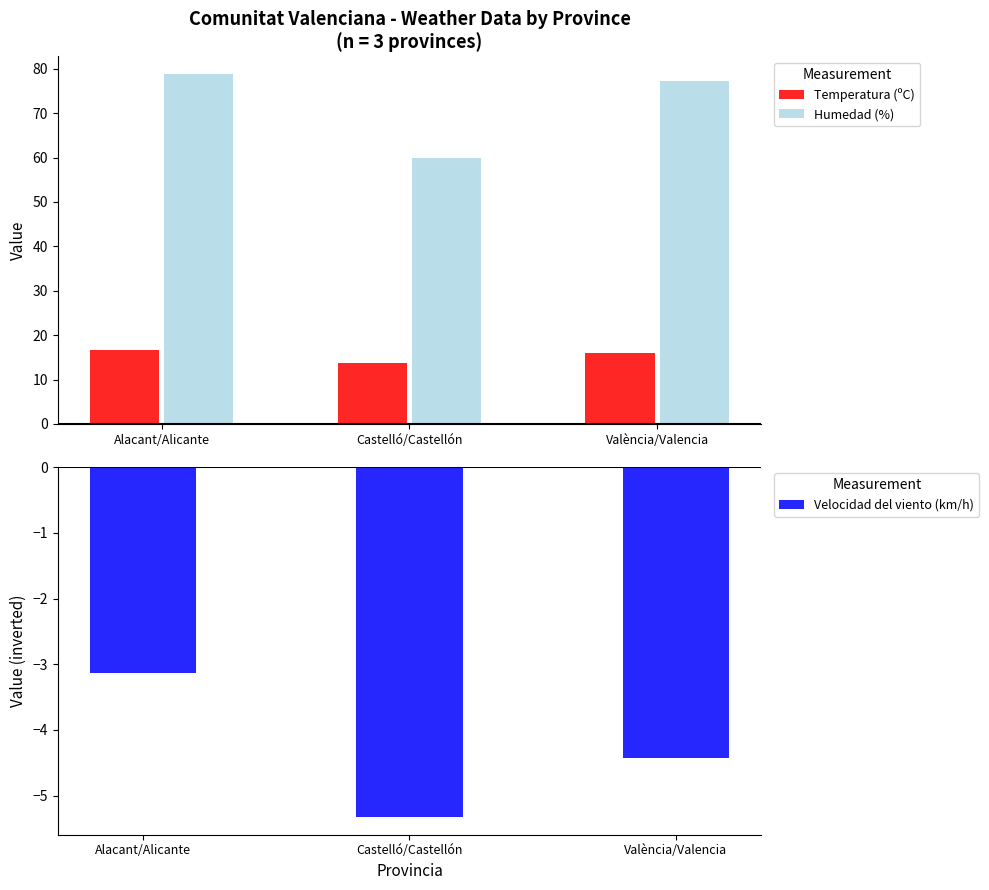

What is the average value of the Humedad (%) series?

72.0